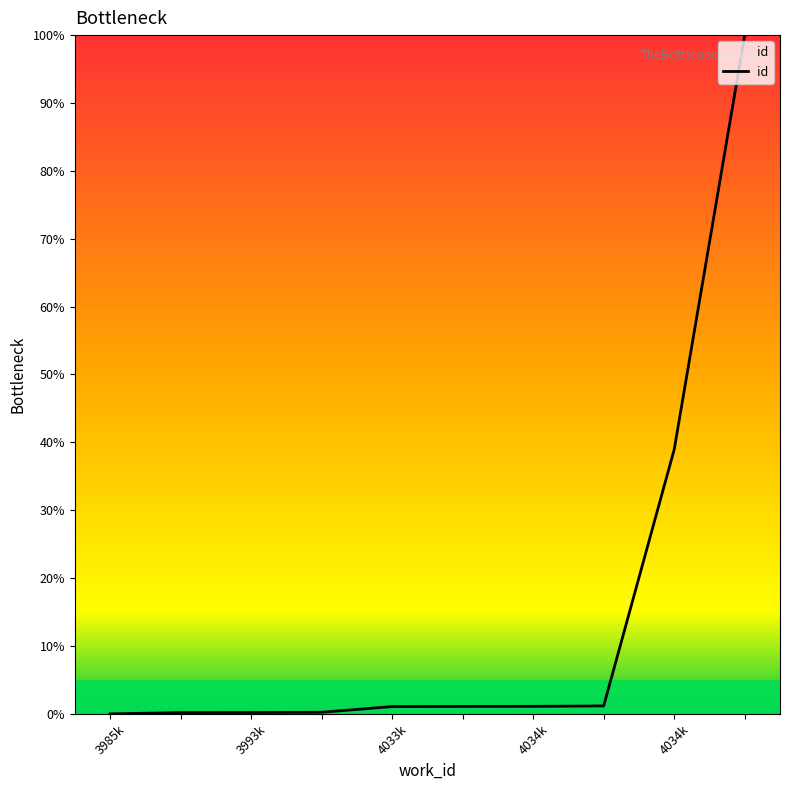

Count the number of data series in this chart.

1